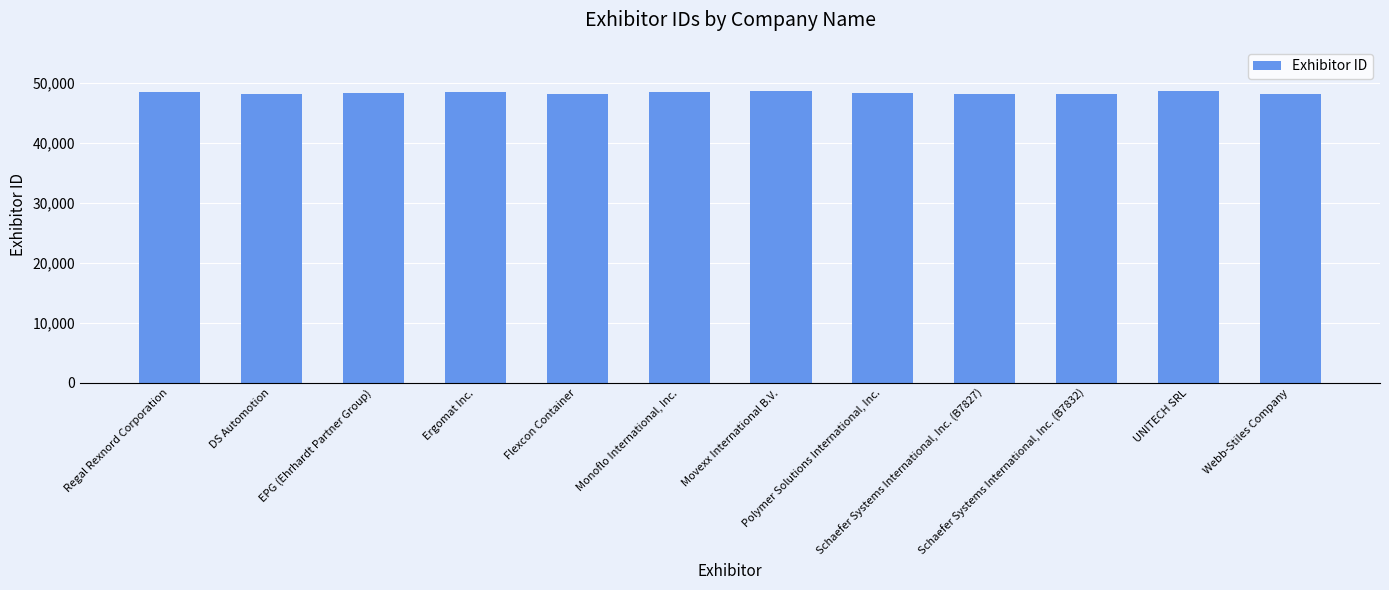

At which label does the data first exceed 48337?

Regal Rexnord Corporation